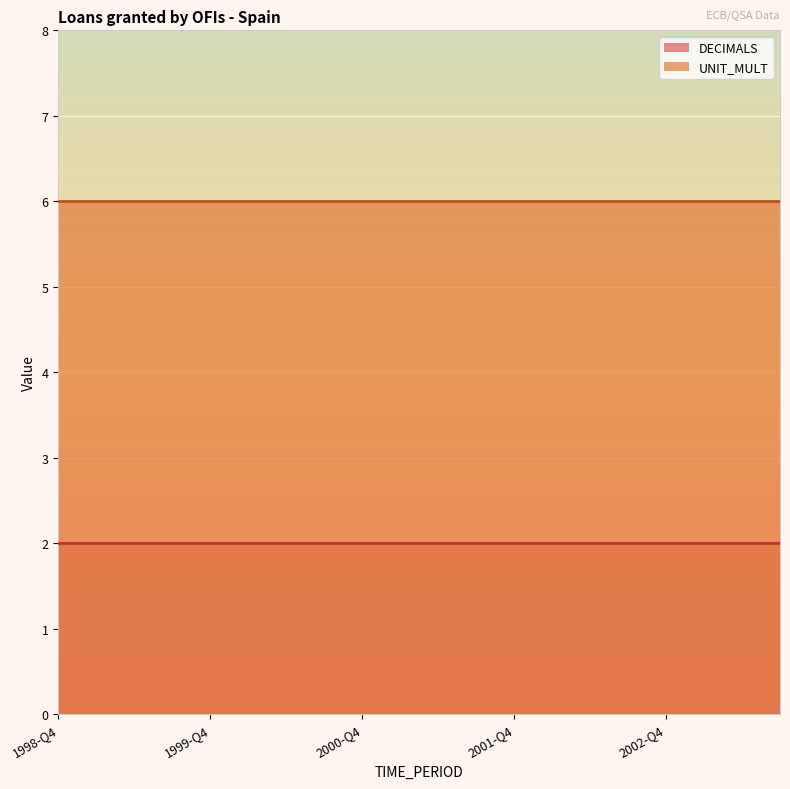

What is the label of the 17th point from the left?

2002-Q4